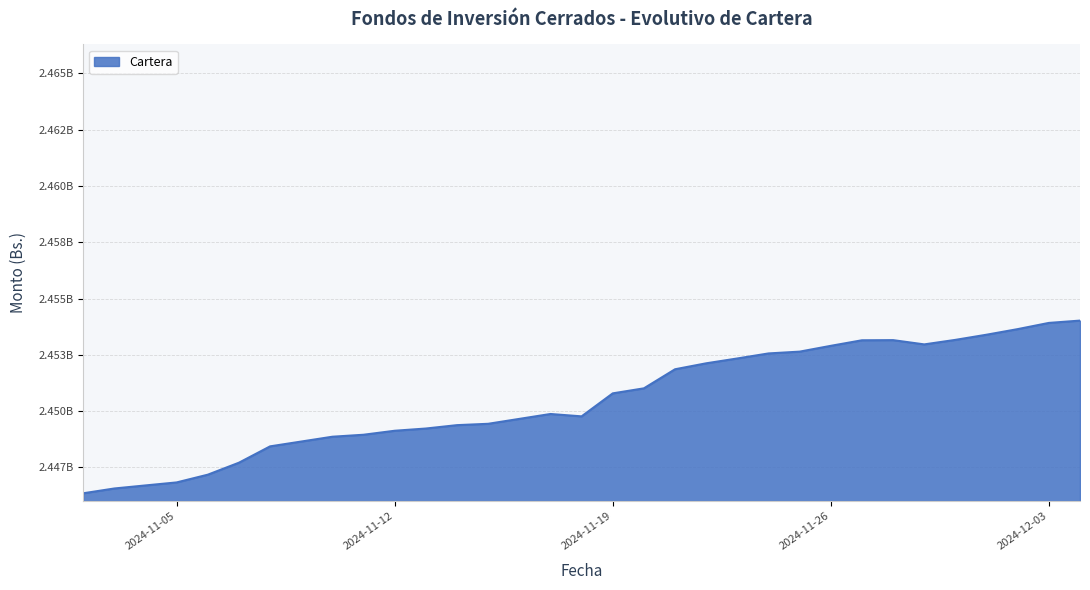

Reading right to left, transcribe all the data shown in this chart.

2024-12-04=2454018377.6	2024-12-03=2453915437.9	2024-12-02=2453639761.2	2024-12-01=2453391282.9	2024-11-30=2453162162.5	2024-11-29=2452961113.3	2024-11-28=2453150491.6	2024-11-27=2453144187.6	2024-11-26=2452897176.3	2024-11-25=2452639459.2	2024-11-24=2452559443.3	2024-11-23=2452336241.1	2024-11-22=2452120873.8	2024-11-21=2451856325.7	2024-11-20=2451008853.1	2024-11-19=2450785594.2	2024-11-18=2449763543.7	2024-11-17=2449869001.9	2024-11-16=2449651112.1	2024-11-15=2449433124.6	2024-11-14=2449373351.4	2024-11-13=2449223019.1	2024-11-12=2449124092.7	2024-11-11=2448946864.7	2024-11-10=2448858921.8	2024-11-09=2448644715.6	2024-11-08=2448430740.0	2024-11-07=2447705041.4	2024-11-06=2447172339.4	2024-11-05=2446828572.6	2024-11-04=2446694660.6	2024-11-03=2446559024.0	2024-11-02=2446346012.7